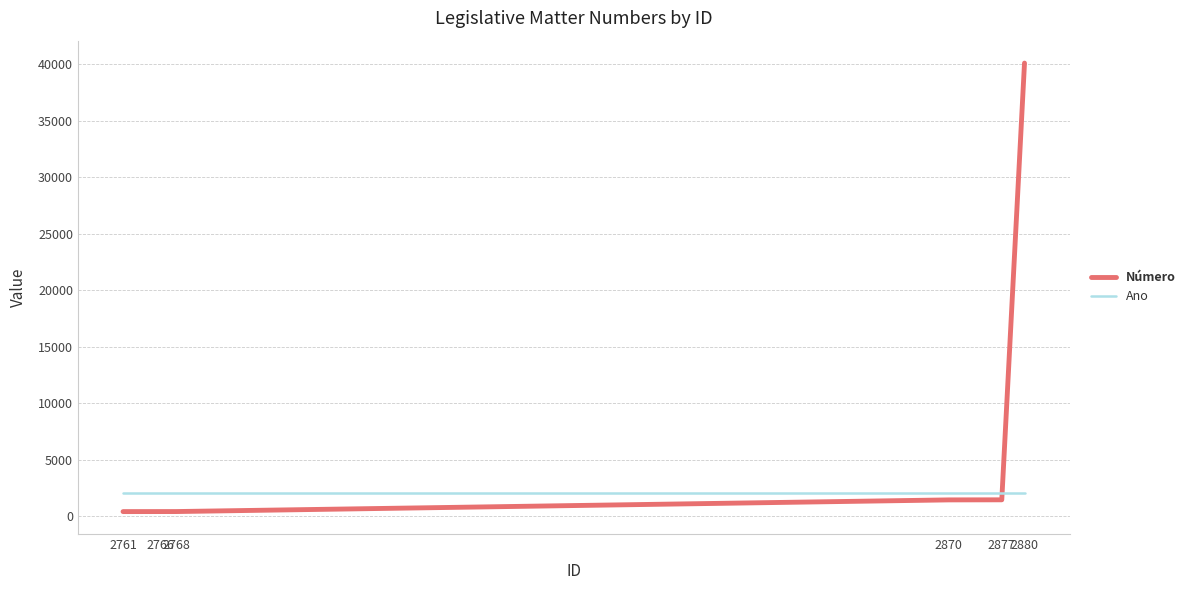

What value does the Ano series have at 2768?

2023